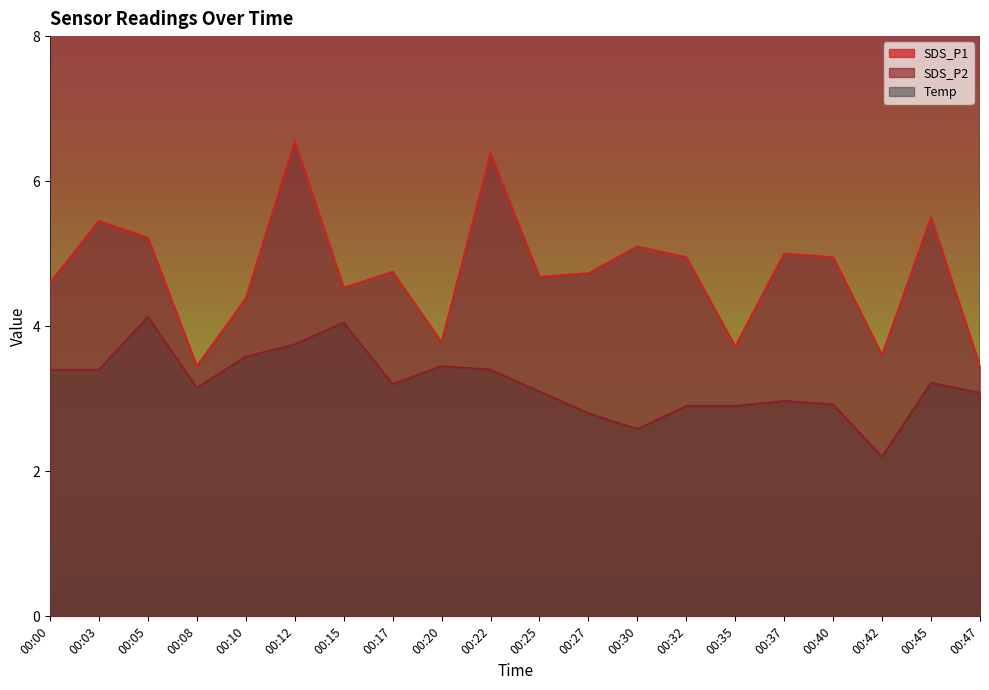

True or false: Temp and SDS_P2 cross at least once.

False